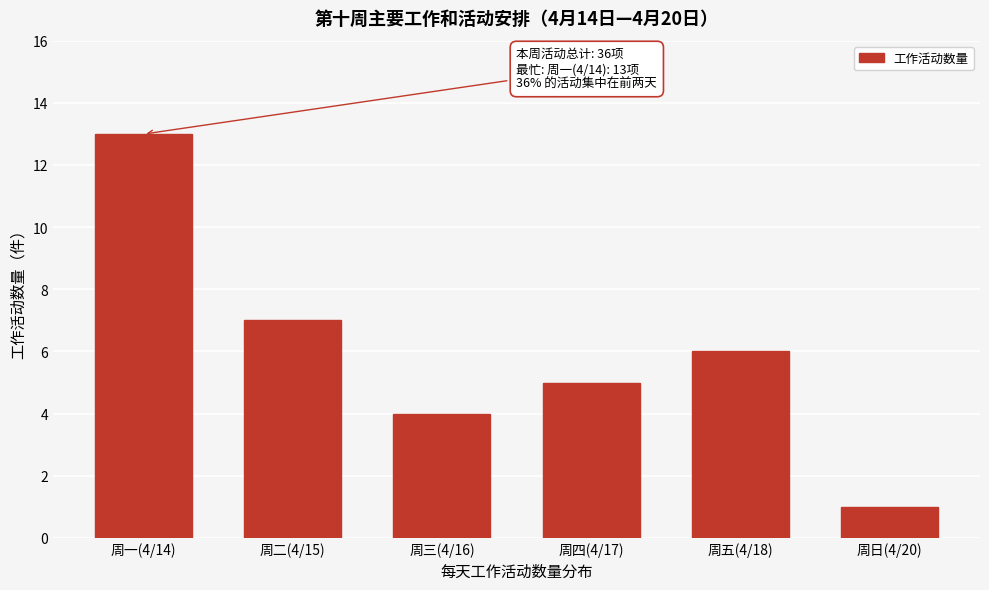

Reading left to right, list all the values displayed in this chart.

周一(4/14)=13	周二(4/15)=7	周三(4/16)=4	周四(4/17)=5	周五(4/18)=6	周日(4/20)=1